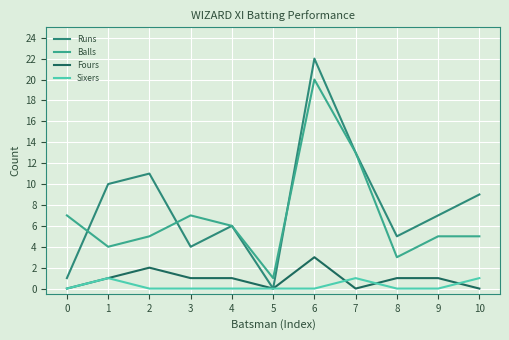

What is the difference between the maximum and second lowest values in the Balls series?

17